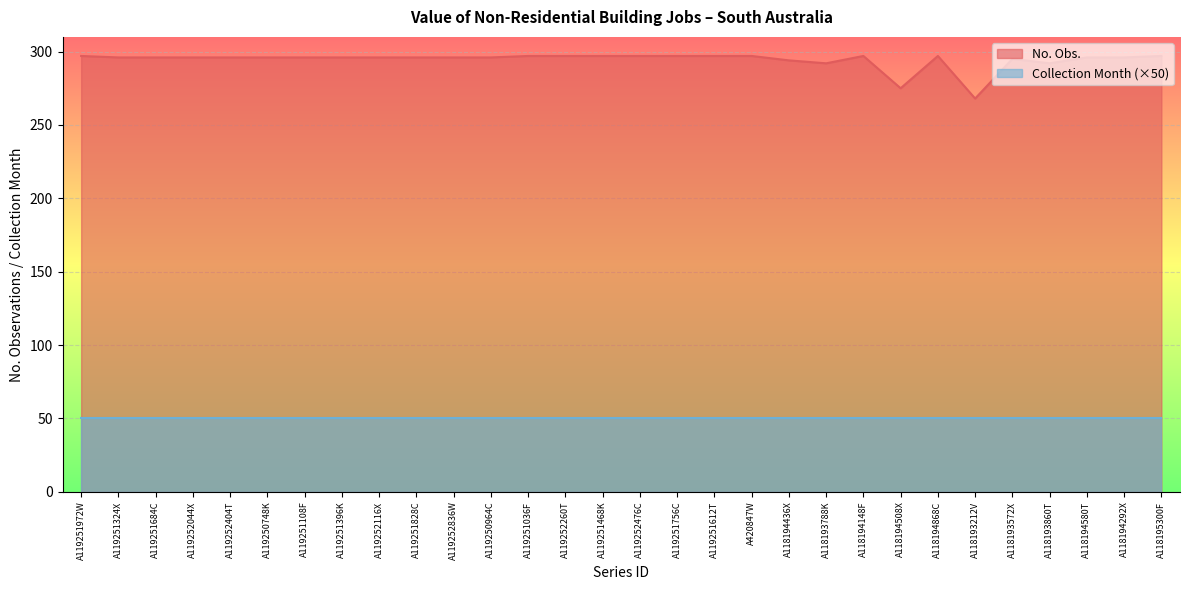

What is the difference between the second highest and minimum values?

29